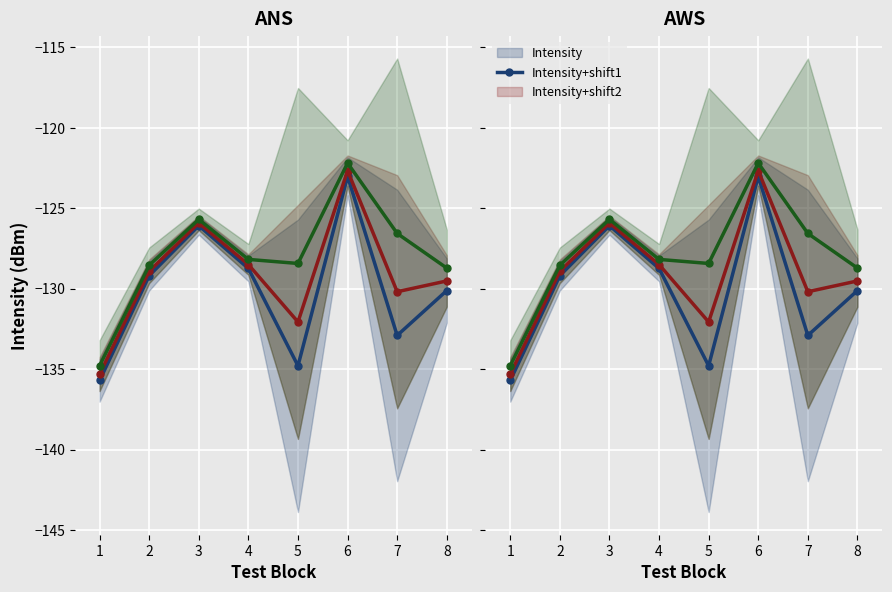

Which series has the largest range (max minus min)?

Intensity